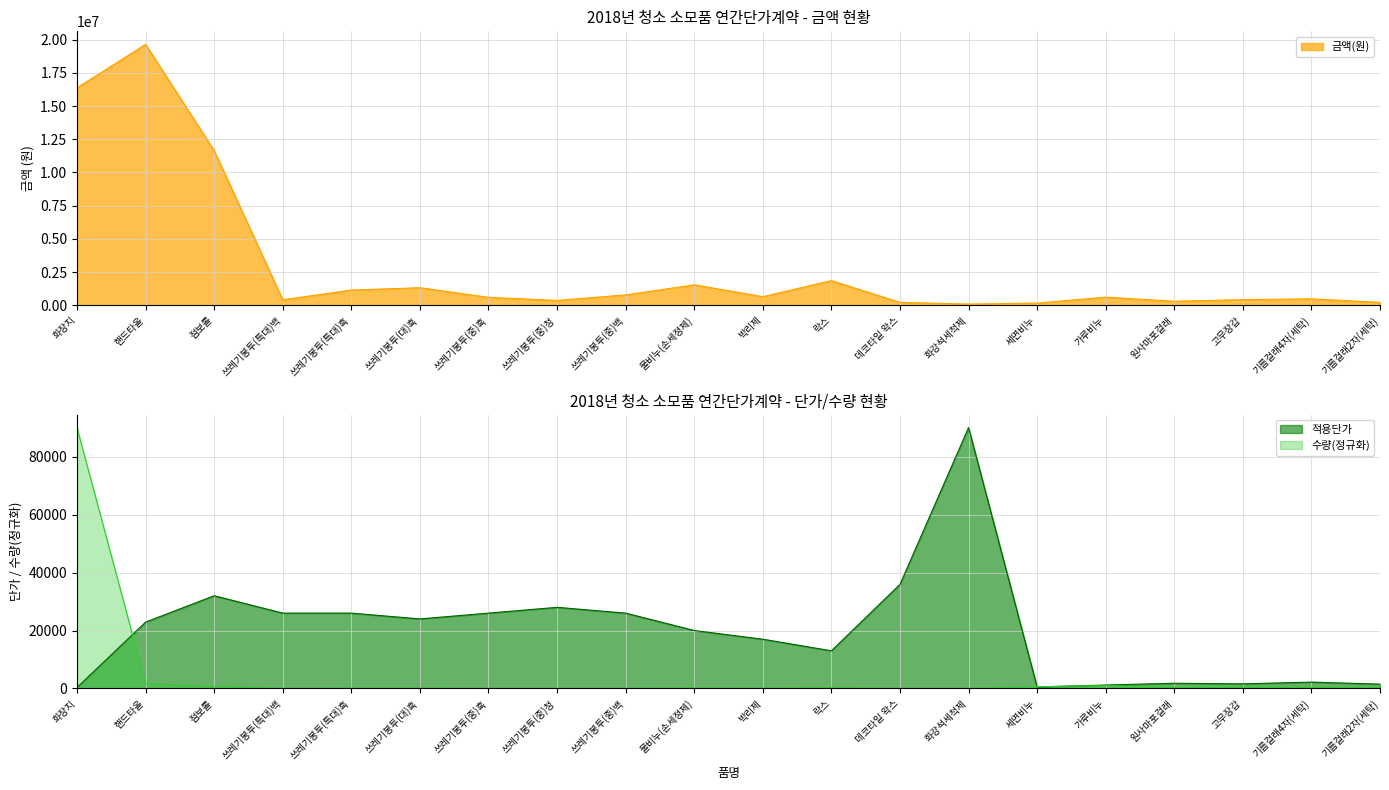

Which category has the lowest value in the 금액(원) series?

화강석세척제